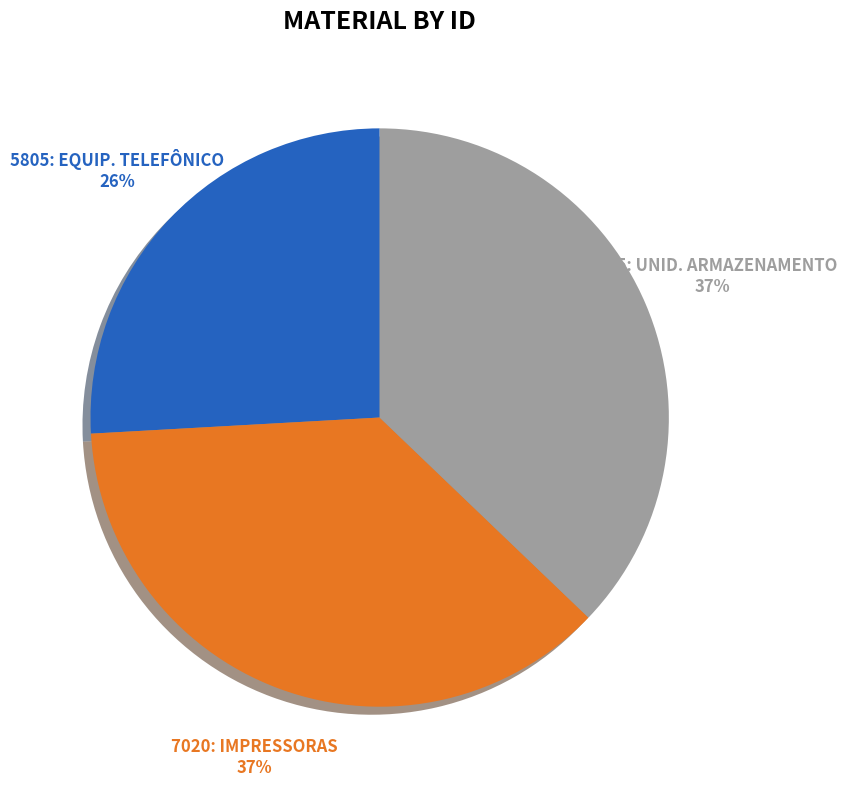

To the nearest percent, what is the average slice percentage?

33%